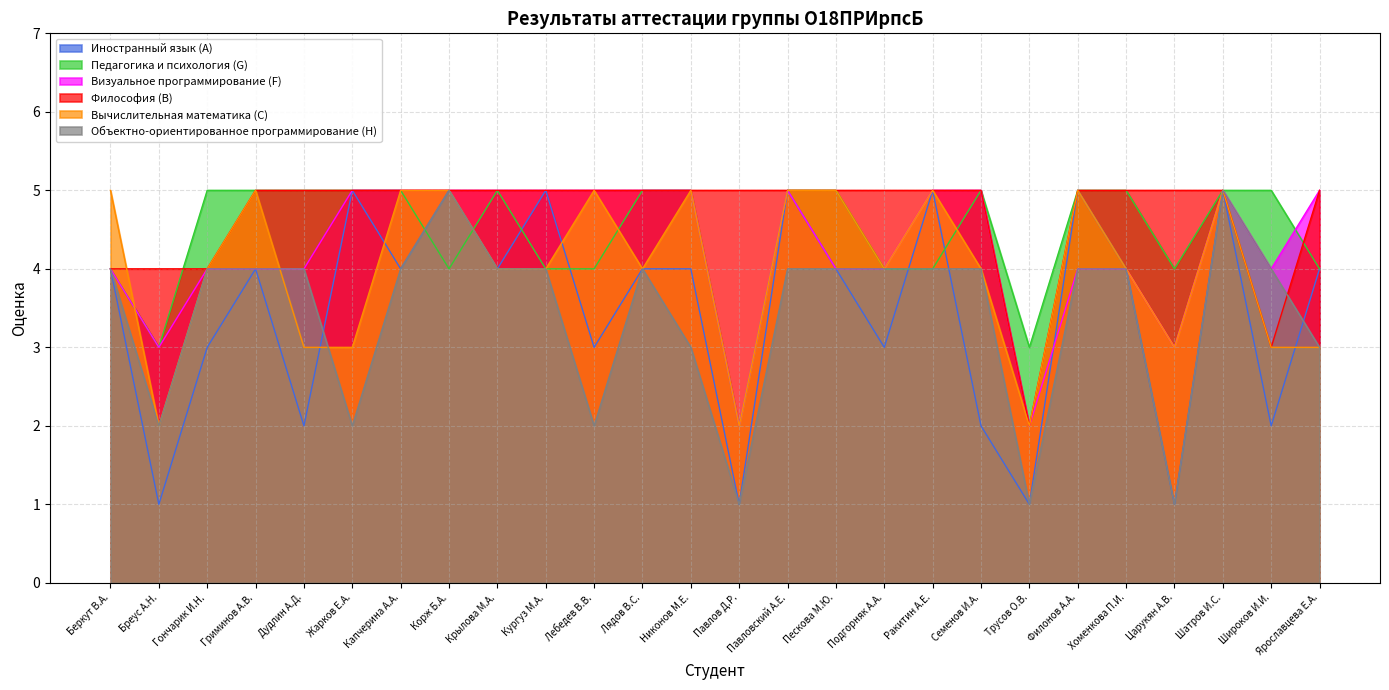

How many values in the Философия (B) series are below 5?

5